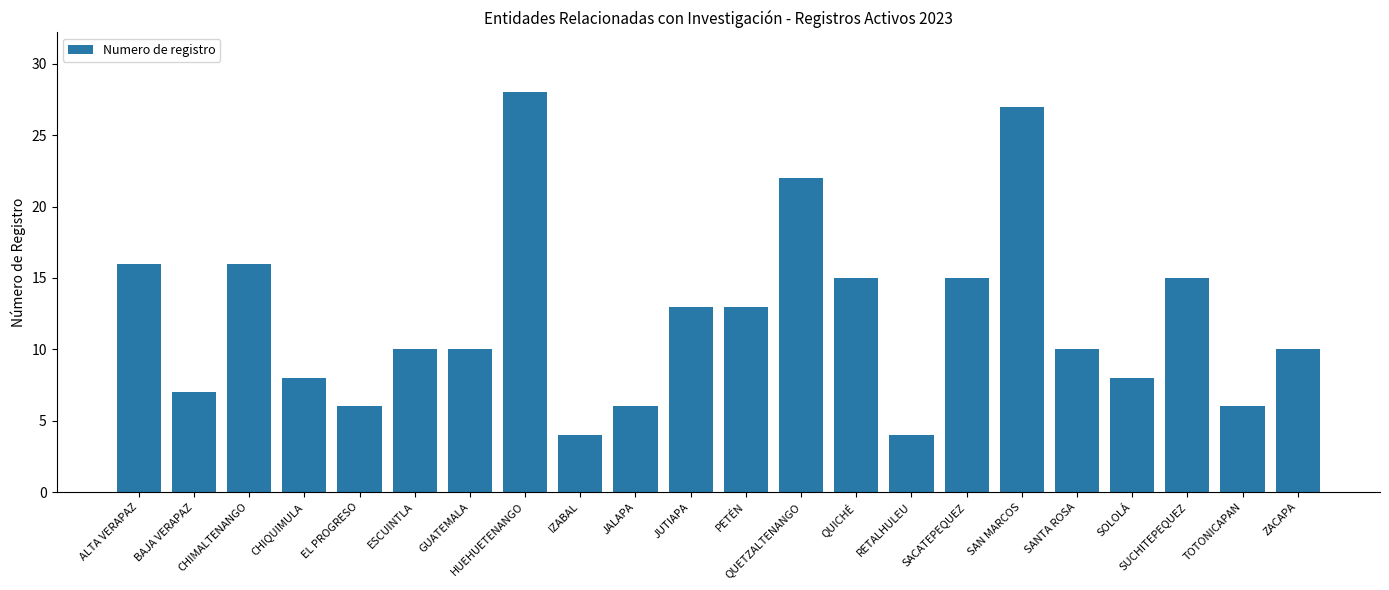

What is the sum of the values at SUCHITEPEQUEZ and SOLOLÁ?

23